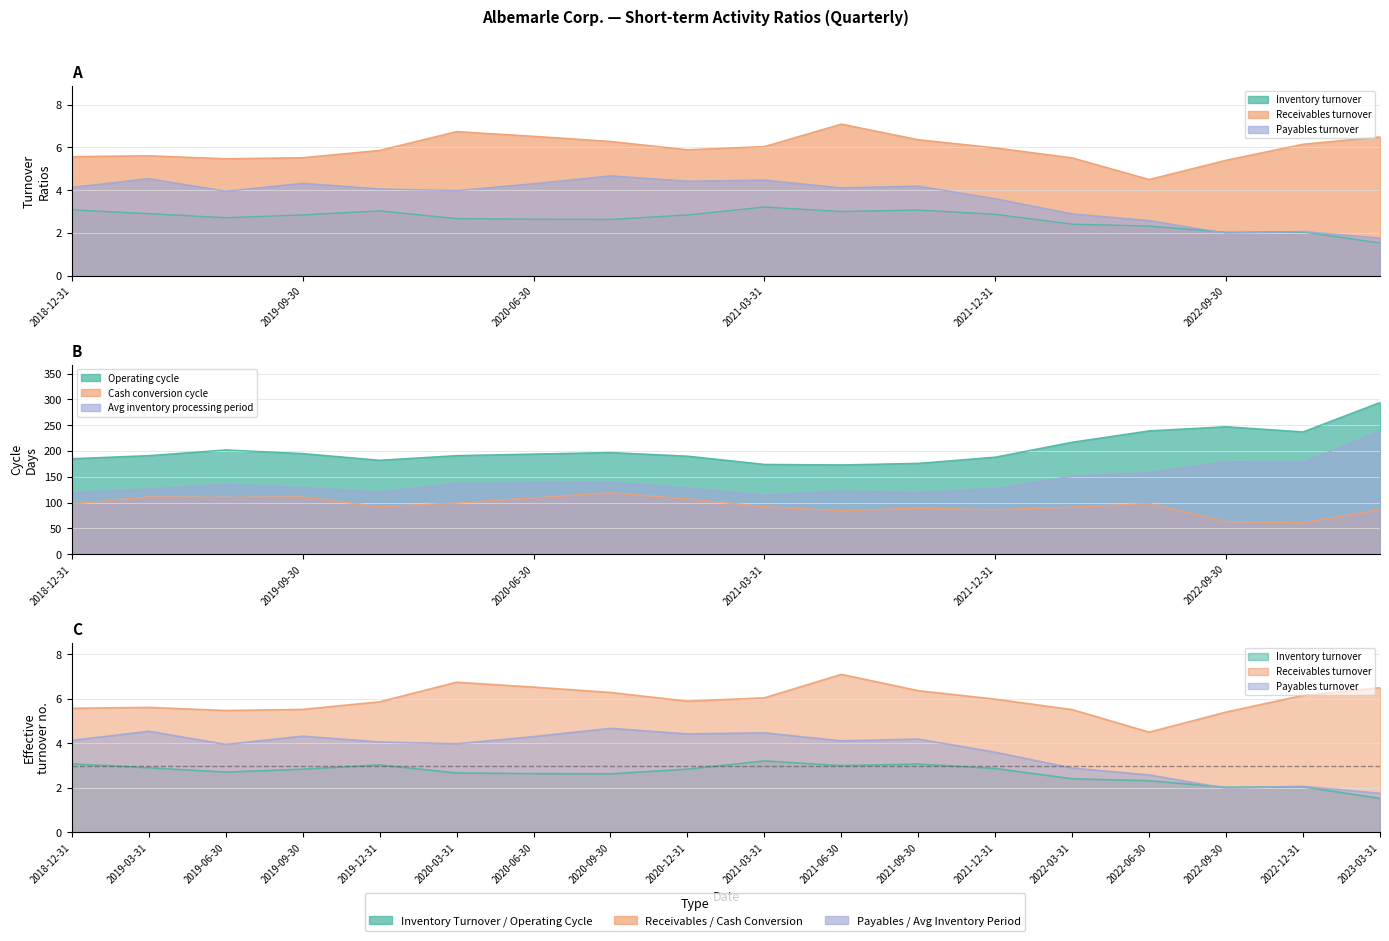

Reading left to right, what are all the values shown in this chart?

Inventory turnover: 2018-12-31=3.1	2019-03-31=2.9	2019-06-30=2.7	2019-09-30=2.8	2019-12-31=3.0	2020-03-31=2.7	2020-06-30=2.6	2020-09-30=2.6	2020-12-31=2.8	2021-03-31=3.2	2021-06-30=3.0	2021-09-30=3.1	2021-12-31=2.9	2022-03-31=2.4	2022-06-30=2.3	2022-09-30=2.0	2022-12-31=2.0	2023-03-31=1.5
Receivables turnover: 2018-12-31=5.6	2019-03-31=5.6	2019-06-30=5.5	2019-09-30=5.5	2019-12-31=5.9	2020-03-31=6.7	2020-06-30=6.5	2020-09-30=6.3	2020-12-31=5.9	2021-03-31=6.0	2021-06-30=7.1	2021-09-30=6.4	2021-12-31=6.0	2022-03-31=5.5	2022-06-30=4.5	2022-09-30=5.4	2022-12-31=6.2	2023-03-31=6.5
Payables turnover: 2018-12-31=4.1	2019-03-31=4.5	2019-06-30=4.0	2019-09-30=4.3	2019-12-31=4.1	2020-03-31=4.0	2020-06-30=4.3	2020-09-30=4.7	2020-12-31=4.4	2021-03-31=4.5	2021-06-30=4.1	2021-09-30=4.2	2021-12-31=3.6	2022-03-31=2.9	2022-06-30=2.6	2022-09-30=2.0	2022-12-31=2.1	2023-03-31=1.8
Cash conversion cycle: 2018-12-31=97.0	2019-03-31=111.0	2019-06-30=110.0	2019-09-30=111.0	2019-12-31=92.0	2020-03-31=99.0	2020-06-30=109.0	2020-09-30=119.0	2020-12-31=107.0	2021-03-31=92.0	2021-06-30=84.0	2021-09-30=89.0	2021-12-31=86.0	2022-03-31=91.0	2022-06-30=98.0	2022-09-30=63.0	2022-12-31=61.0	2023-03-31=86.0
Operating cycle: 2018-12-31=185.0	2019-03-31=191.0	2019-06-30=202.0	2019-09-30=195.0	2019-12-31=182.0	2020-03-31=191.0	2020-06-30=194.0	2020-09-30=197.0	2020-12-31=190.0	2021-03-31=174.0	2021-06-30=173.0	2021-09-30=176.0	2021-12-31=188.0	2022-03-31=217.0	2022-06-30=239.0	2022-09-30=247.0	2022-12-31=237.0	2023-03-31=294.0
Avg inventory processing period: 2018-12-31=119.0	2019-03-31=126.0	2019-06-30=135.0	2019-09-30=129.0	2019-12-31=120.0	2020-03-31=137.0	2020-06-30=138.0	2020-09-30=139.0	2020-12-31=128.0	2021-03-31=114.0	2021-06-30=122.0	2021-09-30=119.0	2021-12-31=127.0	2022-03-31=151.0	2022-06-30=158.0	2022-09-30=179.0	2022-12-31=178.0	2023-03-31=238.0